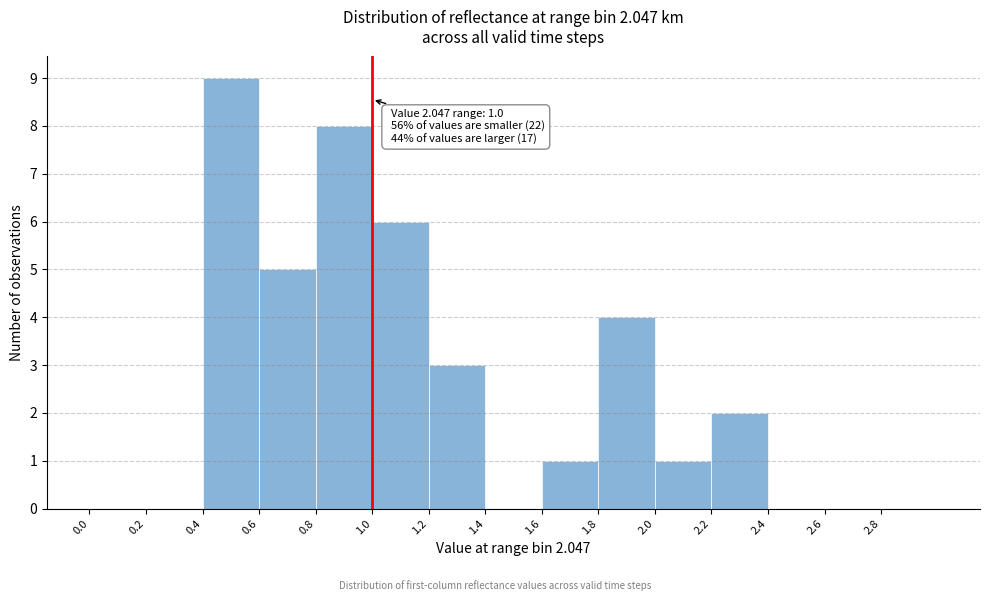

Over which range of the x-axis is the bar tallest?

0.4 to 0.6